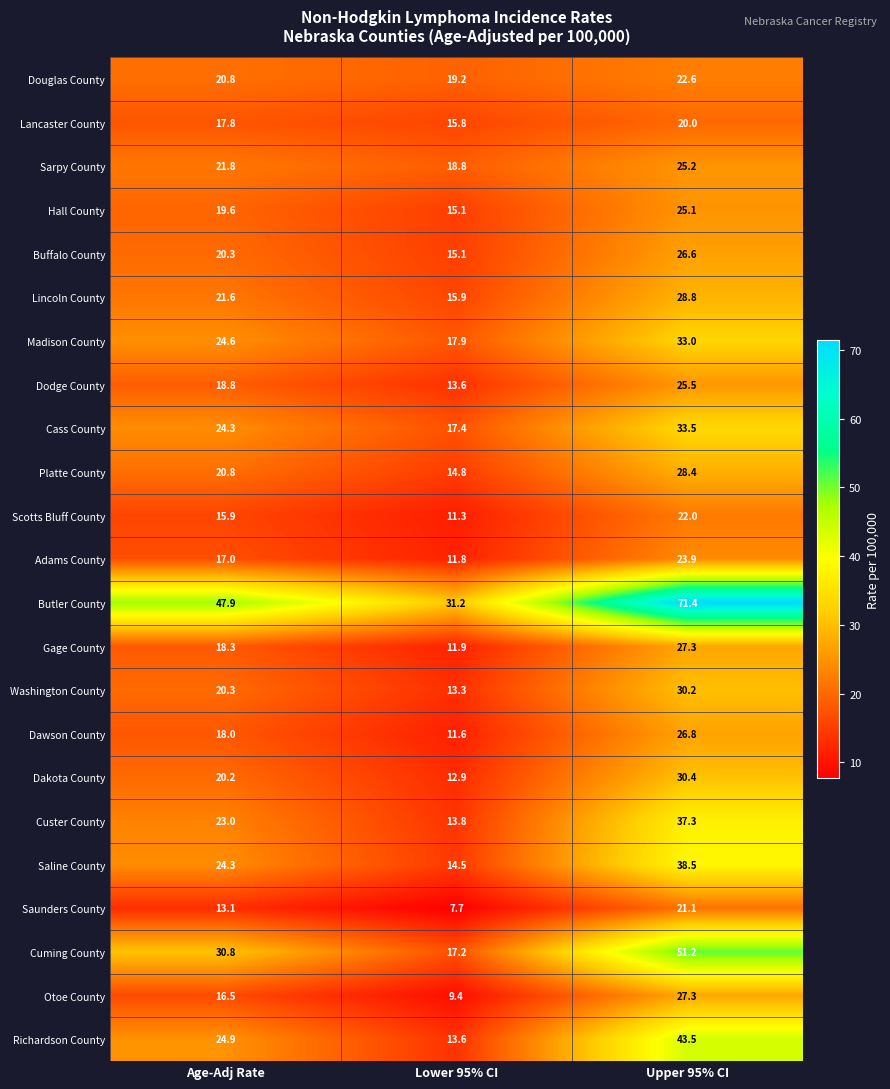

Rank the categories by Adams County value from lowest to highest.

Lower 95% CI, Age-Adj Rate, Upper 95% CI